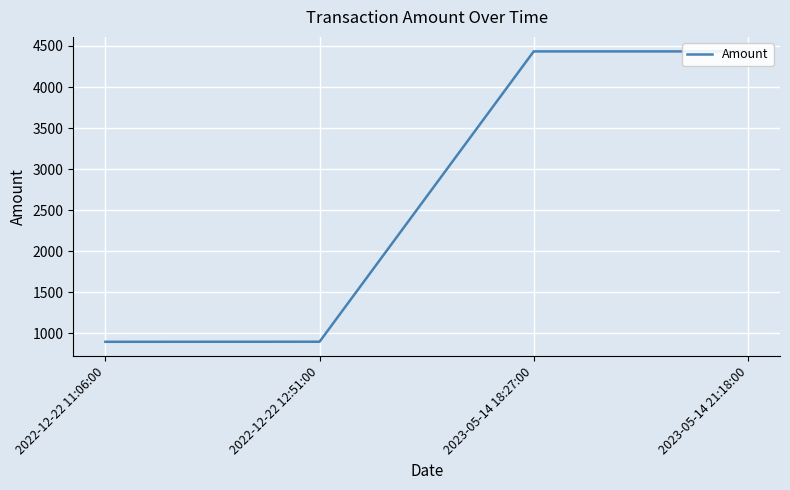

Between 2023-05-14 21:18:00 and 2022-12-22 12:51:00, which is larger?

2023-05-14 21:18:00